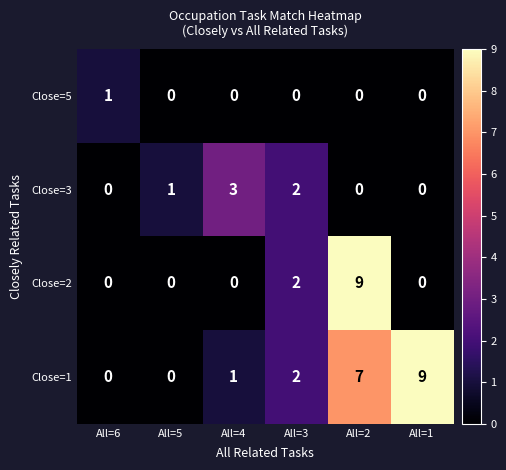

Reading right to left, list all the values displayed in this chart.

Close=5: All=1=0	All=2=0	All=3=0	All=4=0	All=5=0	All=6=1
Close=3: All=1=0	All=2=0	All=3=2	All=4=3	All=5=1	All=6=0
Close=2: All=1=0	All=2=9	All=3=2	All=4=0	All=5=0	All=6=0
Close=1: All=1=9	All=2=7	All=3=2	All=4=1	All=5=0	All=6=0